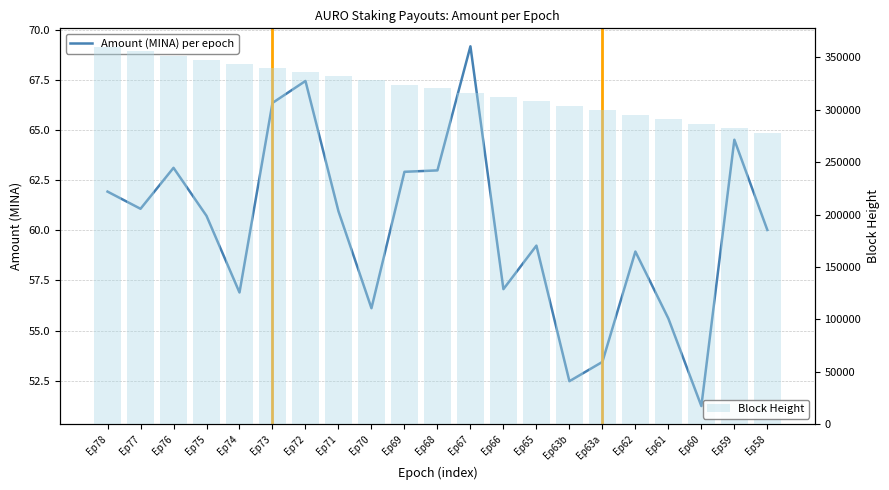

How many distinct data groups are displayed?

2